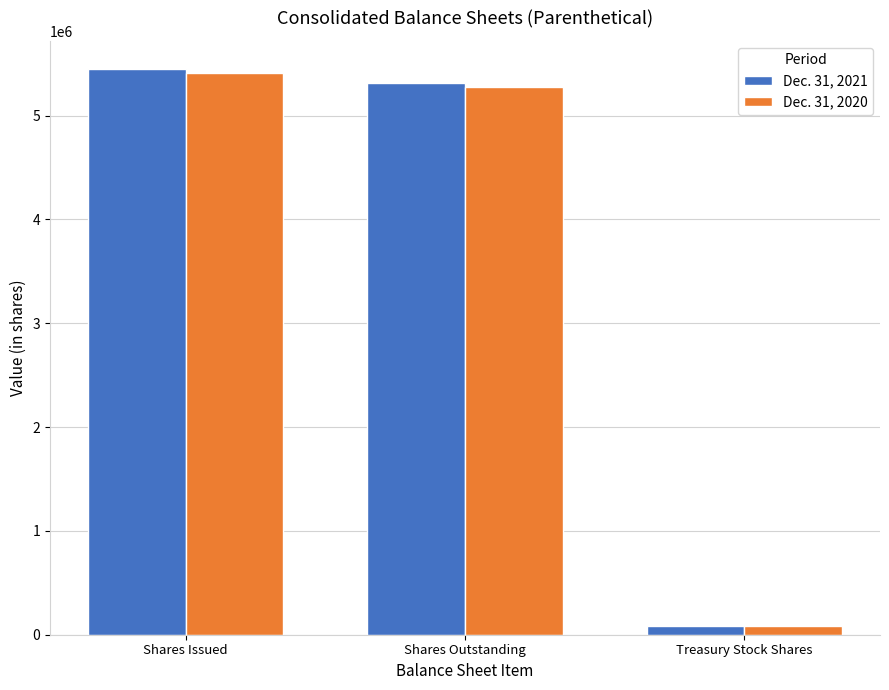

At which label does Dec. 31, 2021 first exceed 5308973?

Shares Issued